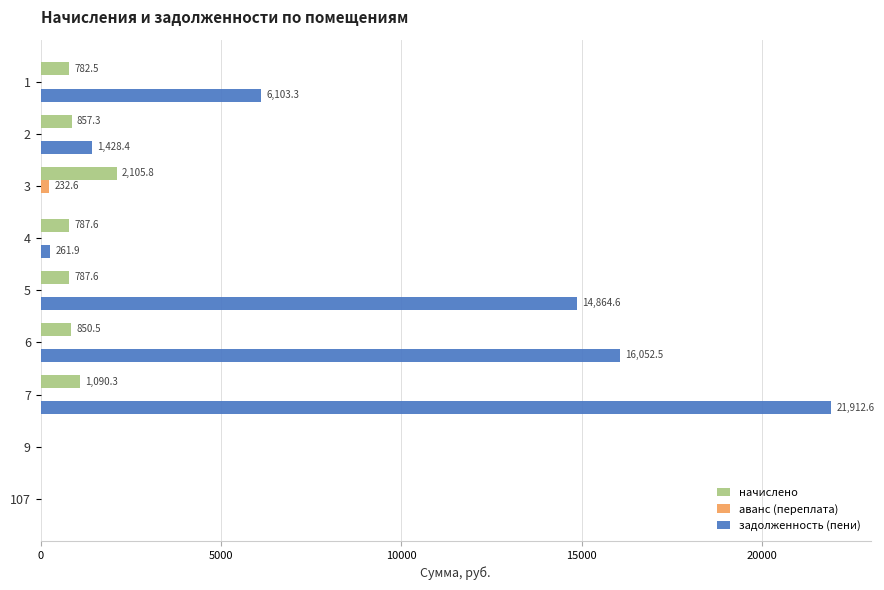

Which series changed the most between 4 and 5?

задолженность (пени)